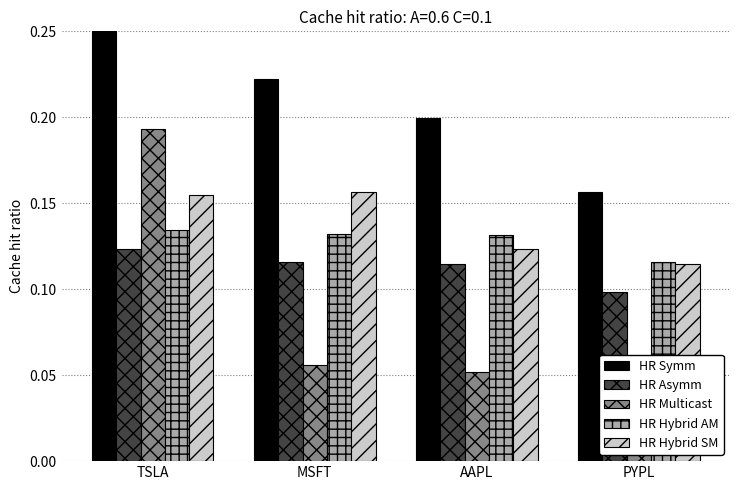

Which label corresponds to the smallest value in the chart?

PYPL